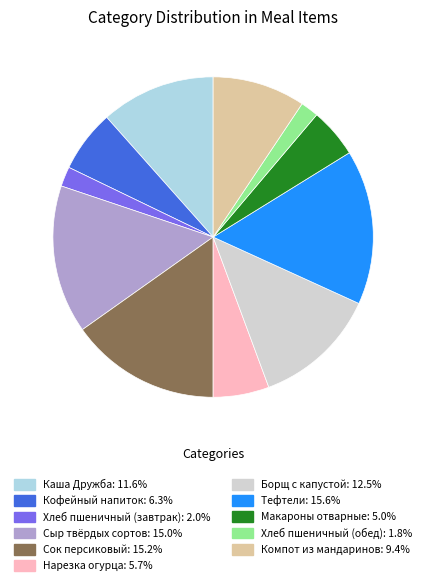

Does Борщ с капустой account for over 50% of the chart?

No